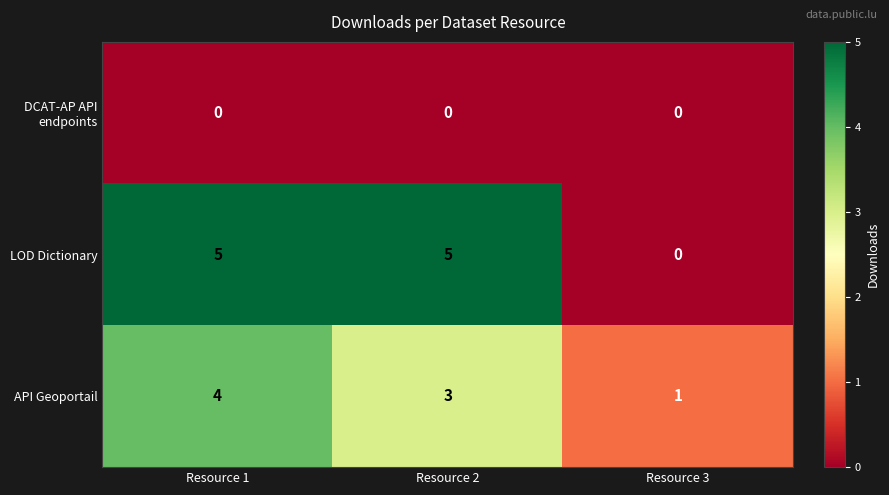

At which label does LOD Dictionary reach its minimum?

Resource 3